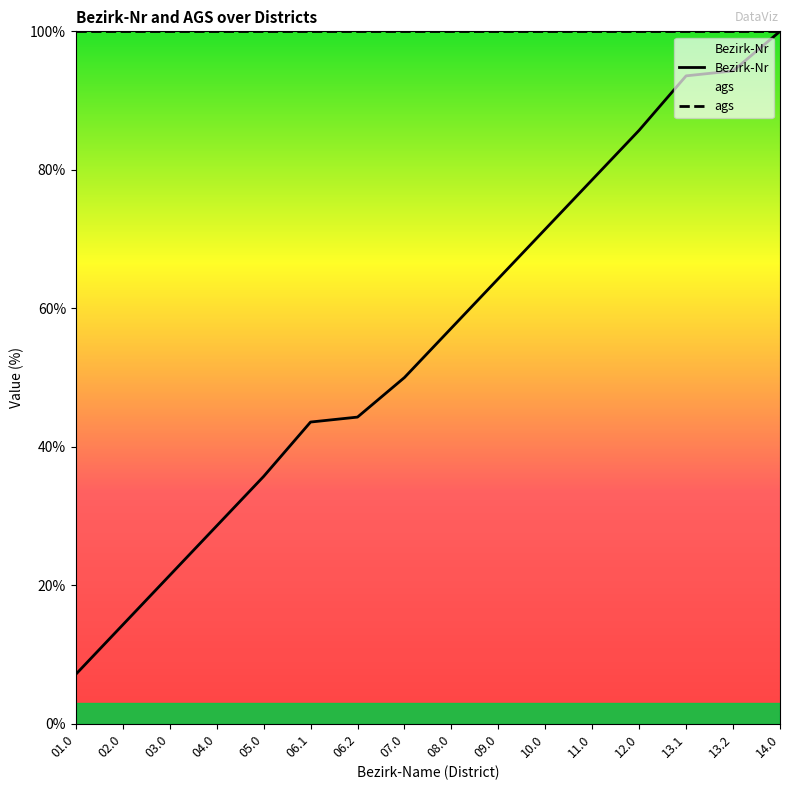

True or false: the data shows 72.4 at 06.2.

False